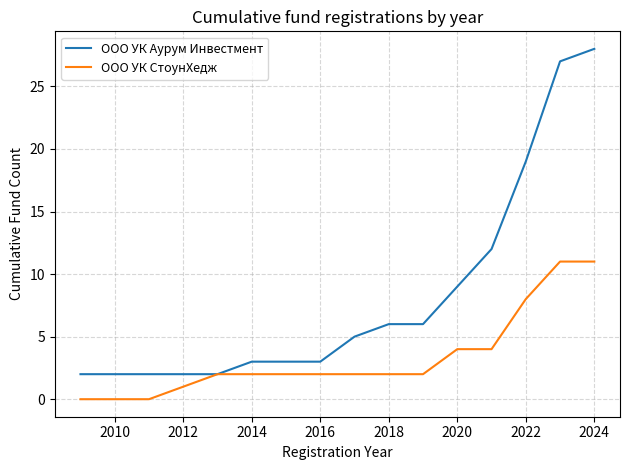

Rank the series by their maximum value, from highest to lowest.

ООО УК Аурум Инвестмент, ООО УК СтоунХедж